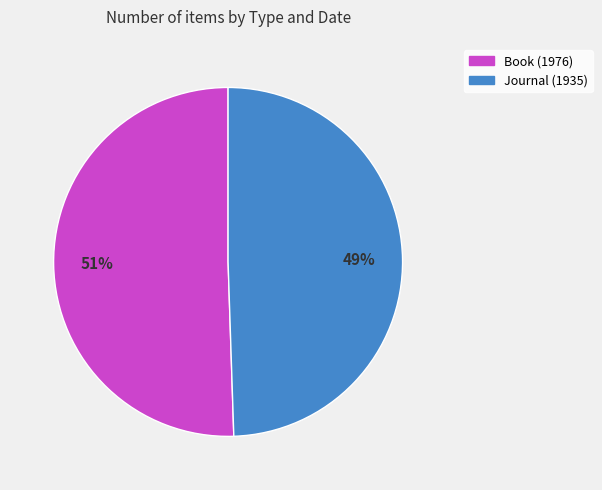

What is the largest slice in the pie chart?

Book (1976)